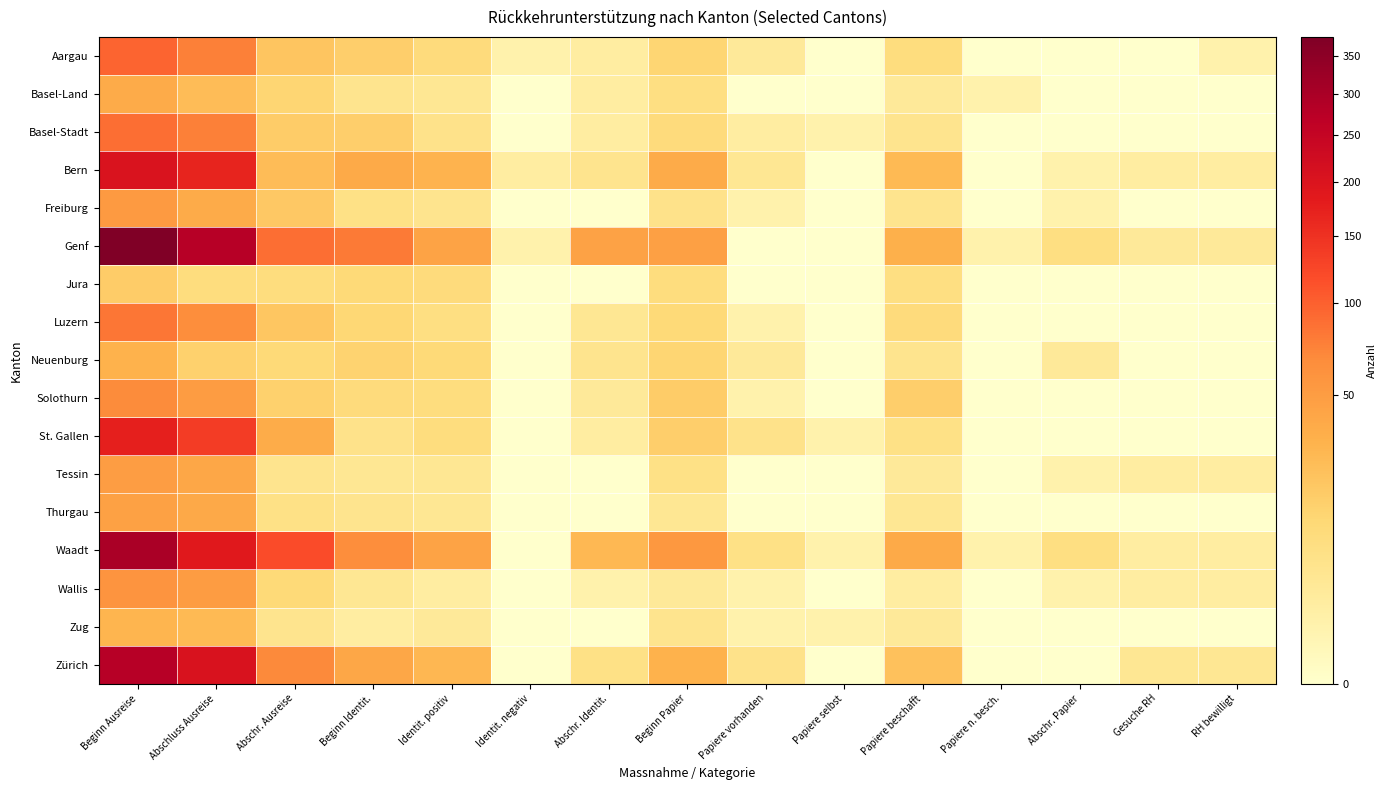

Reading right to left, transcribe all the data shown in this chart.

Aargau: RH bewilligt=1	Gesuche RH=0	Abschr. Papier=0	Papiere n. besch.=0	Papiere beschafft=9	Papiere selbst=0	Papiere vorhanden=3	Beginn Papier=13	Abschr. Identit.=2	Identit. negativ=1	Identit. positiv=10	Beginn Identit.=16	Abschr. Ausreise=21	Abschluss Ausreise=76	Beginn Ausreise=96
Basel-Land: RH bewilligt=0	Gesuche RH=0	Abschr. Papier=0	Papiere n. besch.=1	Papiere beschafft=3	Papiere selbst=0	Papiere vorhanden=0	Beginn Papier=8	Abschr. Identit.=2	Identit. negativ=0	Identit. positiv=4	Beginn Identit.=5	Abschr. Ausreise=13	Abschluss Ausreise=26	Beginn Ausreise=37
Basel-Stadt: RH bewilligt=0	Gesuche RH=0	Abschr. Papier=0	Papiere n. besch.=0	Papiere beschafft=5	Papiere selbst=1	Papiere vorhanden=2	Beginn Papier=10	Abschr. Identit.=2	Identit. negativ=0	Identit. positiv=6	Beginn Identit.=16	Abschr. Ausreise=17	Abschluss Ausreise=75	Beginn Ausreise=89
Bern: RH bewilligt=2	Gesuche RH=2	Abschr. Papier=1	Papiere n. besch.=0	Papiere beschafft=27	Papiere selbst=0	Papiere vorhanden=4	Beginn Papier=37	Abschr. Identit.=5	Identit. negativ=2	Identit. positiv=31	Beginn Identit.=38	Abschr. Ausreise=26	Abschluss Ausreise=169	Beginn Ausreise=203
Freiburg: RH bewilligt=0	Gesuche RH=0	Abschr. Papier=1	Papiere n. besch.=0	Papiere beschafft=5	Papiere selbst=0	Papiere vorhanden=1	Beginn Papier=6	Abschr. Identit.=0	Identit. negativ=0	Identit. positiv=5	Beginn Identit.=7	Abschr. Ausreise=19	Abschluss Ausreise=37	Beginn Ausreise=53
Genf: RH bewilligt=3	Gesuche RH=3	Abschr. Papier=8	Papiere n. besch.=1	Papiere beschafft=34	Papiere selbst=0	Papiere vorhanden=0	Beginn Papier=47	Abschr. Identit.=45	Identit. negativ=1	Identit. positiv=44	Beginn Identit.=79	Abschr. Ausreise=89	Abschluss Ausreise=277	Beginn Ausreise=377
Jura: RH bewilligt=0	Gesuche RH=0	Abschr. Papier=0	Papiere n. besch.=0	Papiere beschafft=8	Papiere selbst=0	Papiere vorhanden=0	Beginn Papier=9	Abschr. Identit.=0	Identit. negativ=0	Identit. positiv=10	Beginn Identit.=11	Abschr. Ausreise=9	Abschluss Ausreise=9	Beginn Ausreise=17
Luzern: RH bewilligt=0	Gesuche RH=0	Abschr. Papier=0	Papiere n. besch.=0	Papiere beschafft=10	Papiere selbst=0	Papiere vorhanden=1	Beginn Papier=11	Abschr. Identit.=4	Identit. negativ=0	Identit. positiv=8	Beginn Identit.=12	Abschr. Ausreise=20	Abschluss Ausreise=65	Beginn Ausreise=83
Neuenburg: RH bewilligt=0	Gesuche RH=0	Abschr. Papier=3	Papiere n. besch.=0	Papiere beschafft=5	Papiere selbst=0	Papiere vorhanden=3	Beginn Papier=13	Abschr. Identit.=5	Identit. negativ=0	Identit. positiv=11	Beginn Identit.=14	Abschr. Ausreise=11	Abschluss Ausreise=15	Beginn Ausreise=32
Solothurn: RH bewilligt=0	Gesuche RH=0	Abschr. Papier=0	Papiere n. besch.=0	Papiere beschafft=16	Papiere selbst=0	Papiere vorhanden=1	Beginn Papier=17	Abschr. Identit.=3	Identit. negativ=0	Identit. positiv=9	Beginn Identit.=10	Abschr. Ausreise=15	Abschluss Ausreise=50	Beginn Ausreise=67
St. Gallen: RH bewilligt=0	Gesuche RH=0	Abschr. Papier=0	Papiere n. besch.=0	Papiere beschafft=7	Papiere selbst=1	Papiere vorhanden=6	Beginn Papier=16	Abschr. Identit.=2	Identit. negativ=0	Identit. positiv=9	Beginn Identit.=6	Abschr. Ausreise=36	Abschluss Ausreise=137	Beginn Ausreise=175
Tessin: RH bewilligt=2	Gesuche RH=2	Abschr. Papier=1	Papiere n. besch.=0	Papiere beschafft=3	Papiere selbst=0	Papiere vorhanden=0	Beginn Papier=7	Abschr. Identit.=0	Identit. negativ=0	Identit. positiv=4	Beginn Identit.=4	Abschr. Ausreise=5	Abschluss Ausreise=41	Beginn Ausreise=49
Thurgau: RH bewilligt=0	Gesuche RH=0	Abschr. Papier=0	Papiere n. besch.=0	Papiere beschafft=4	Papiere selbst=0	Papiere vorhanden=0	Beginn Papier=4	Abschr. Identit.=0	Identit. negativ=0	Identit. positiv=4	Beginn Identit.=5	Abschr. Ausreise=7	Abschluss Ausreise=39	Beginn Ausreise=46
Waadt: RH bewilligt=2	Gesuche RH=2	Abschr. Papier=8	Papiere n. besch.=1	Papiere beschafft=38	Papiere selbst=1	Papiere vorhanden=7	Beginn Papier=55	Abschr. Identit.=28	Identit. negativ=0	Identit. positiv=44	Beginn Identit.=65	Abschr. Ausreise=120	Abschluss Ausreise=188	Beginn Ausreise=301
Wallis: RH bewilligt=2	Gesuche RH=2	Abschr. Papier=1	Papiere n. besch.=0	Papiere beschafft=2	Papiere selbst=0	Papiere vorhanden=1	Beginn Papier=3	Abschr. Identit.=1	Identit. negativ=0	Identit. positiv=2	Beginn Identit.=4	Abschr. Ausreise=11	Abschluss Ausreise=50	Beginn Ausreise=59
Zug: RH bewilligt=0	Gesuche RH=0	Abschr. Papier=0	Papiere n. besch.=0	Papiere beschafft=3	Papiere selbst=1	Papiere vorhanden=1	Beginn Papier=5	Abschr. Identit.=0	Identit. negativ=0	Identit. positiv=3	Beginn Identit.=2	Abschr. Ausreise=5	Abschluss Ausreise=27	Beginn Ausreise=30
Zürich: RH bewilligt=4	Gesuche RH=4	Abschr. Papier=0	Papiere n. besch.=0	Papiere beschafft=23	Papiere selbst=0	Papiere vorhanden=6	Beginn Papier=32	Abschr. Identit.=7	Identit. negativ=0	Identit. positiv=29	Beginn Identit.=41	Abschr. Ausreise=69	Abschluss Ausreise=205	Beginn Ausreise=277